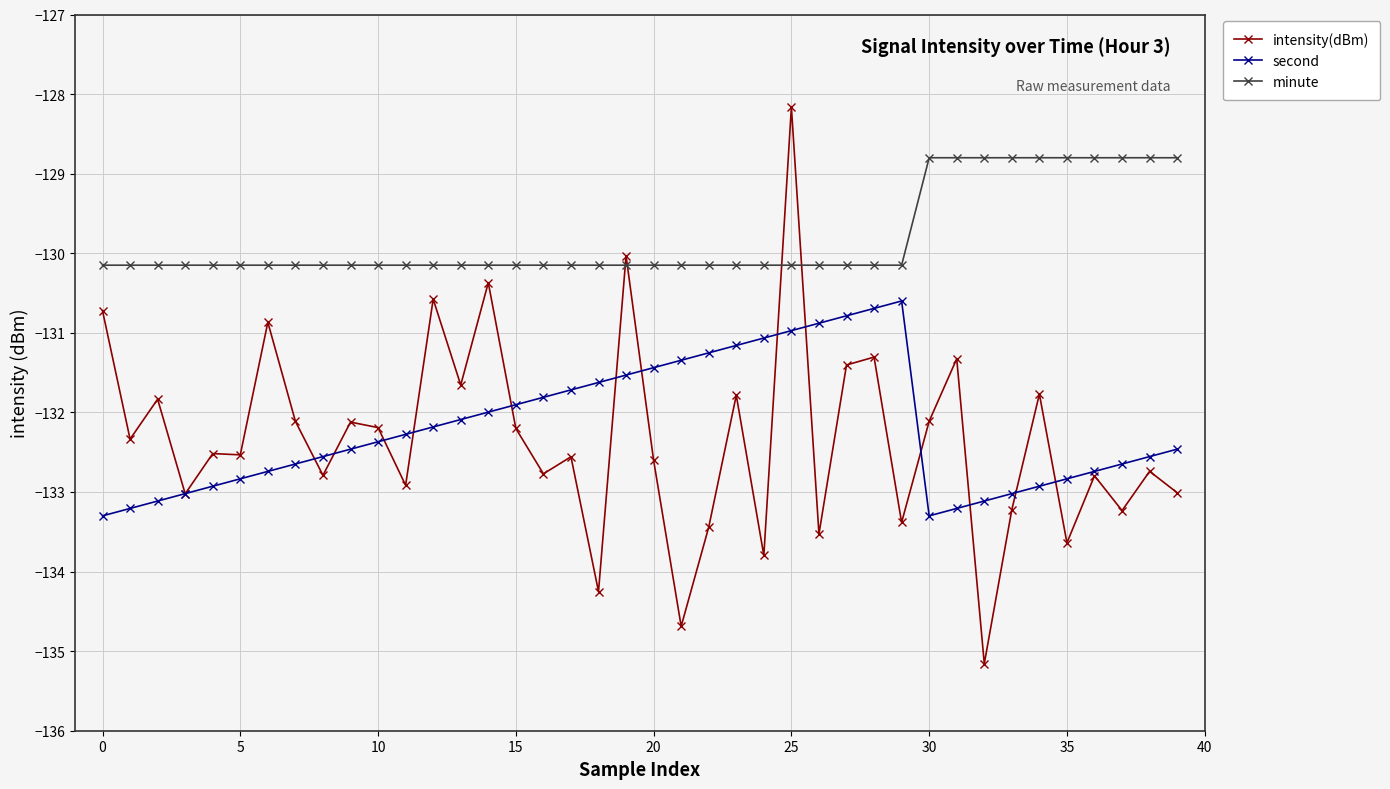

Which series has the largest total across all categories?

minute